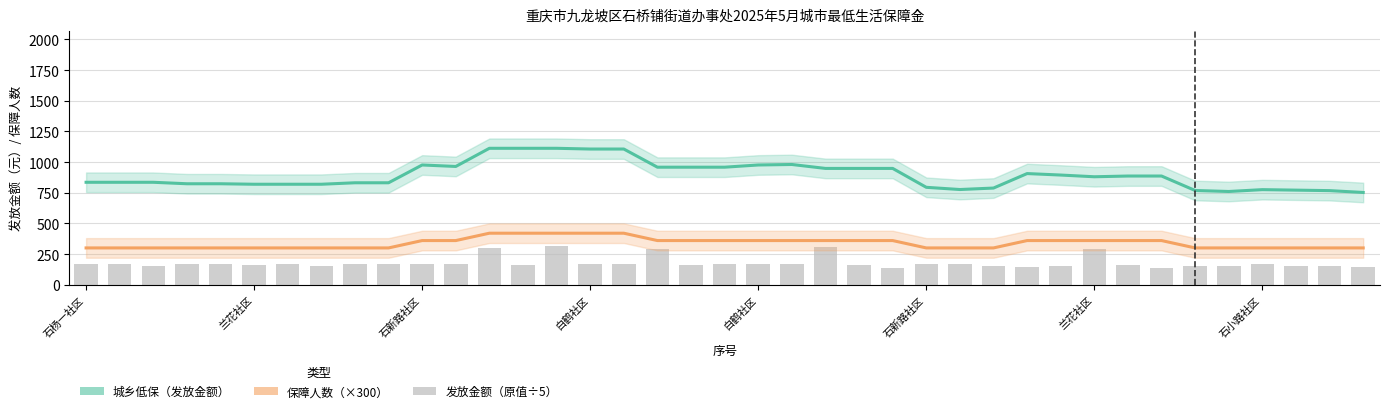

True or false: 保障人数（×300） has a value of 300 at 兰花社区.

True